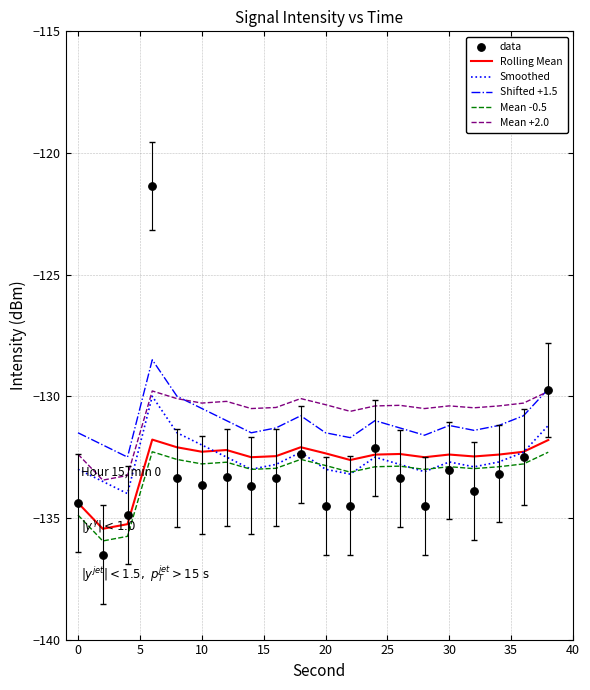

Which series reaches the minimum Y coordinate?

data